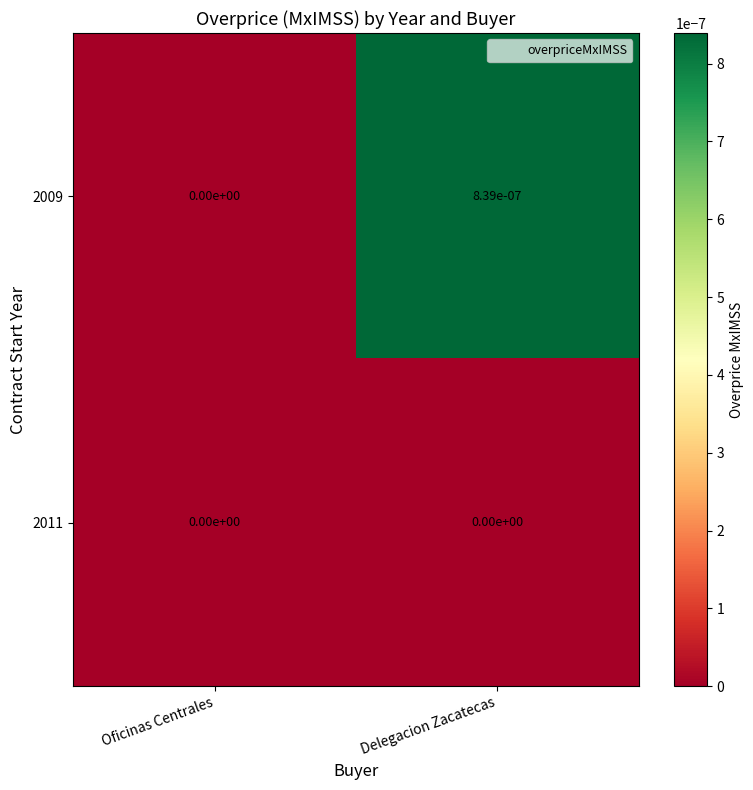

At which category is the sum across all series the highest?

Delegacion Zacatecas